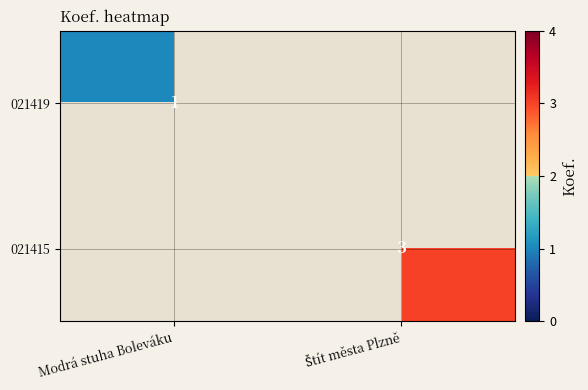

True or false: 021419 has a value of 1 at Modrá stuha Boleváku.

True